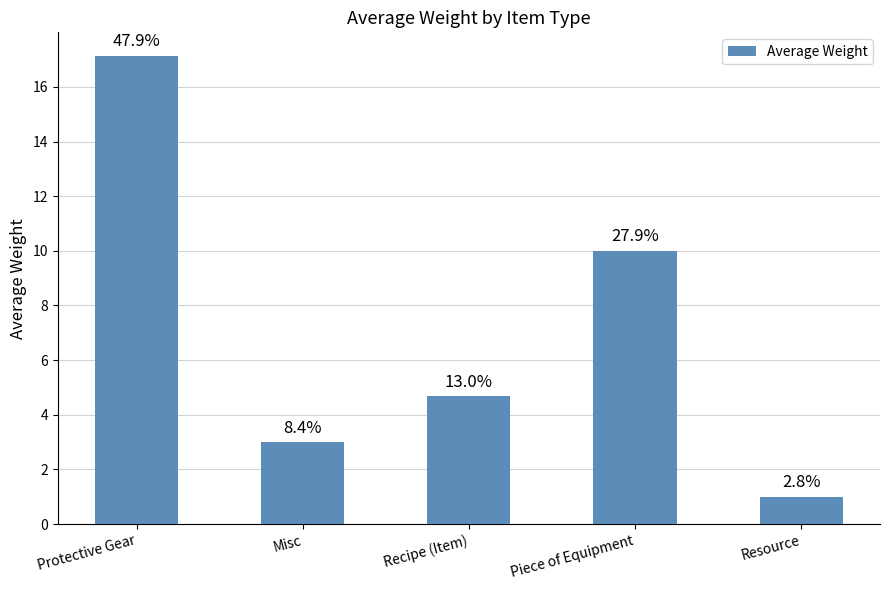

What is the maximum value shown in the chart?

17.1